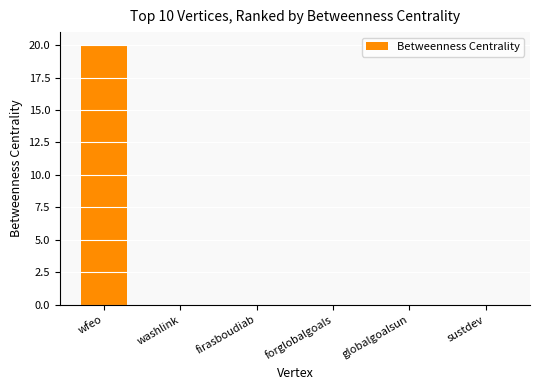

Which has a higher value, forglobalgoals or wfeo?

wfeo